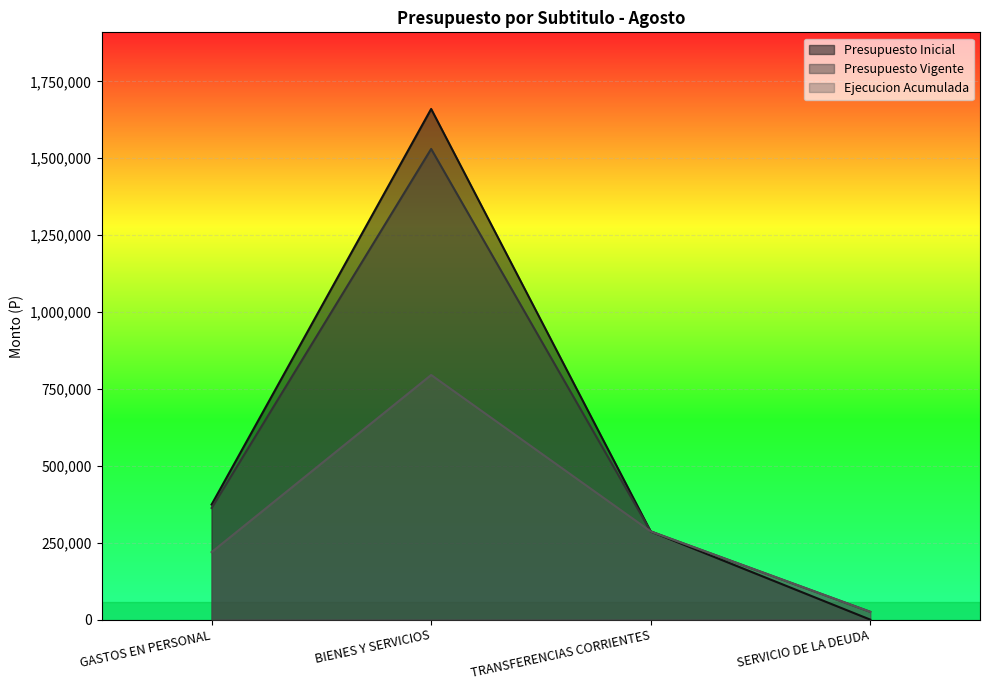

At how many categories does at least one series exceed 398529?

1